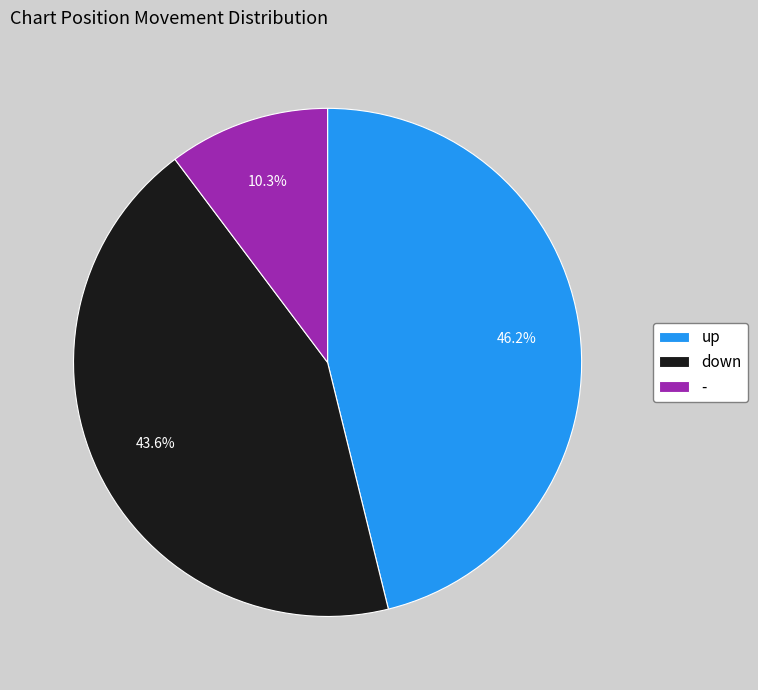

Between - and down, which is larger?

down